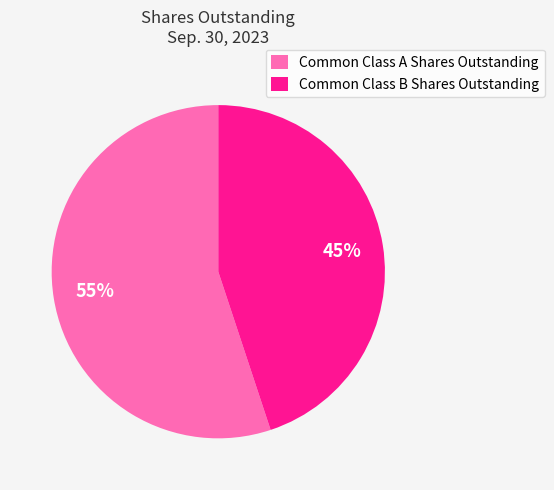

Which slice is the smallest?

Common Class B Shares Outstanding